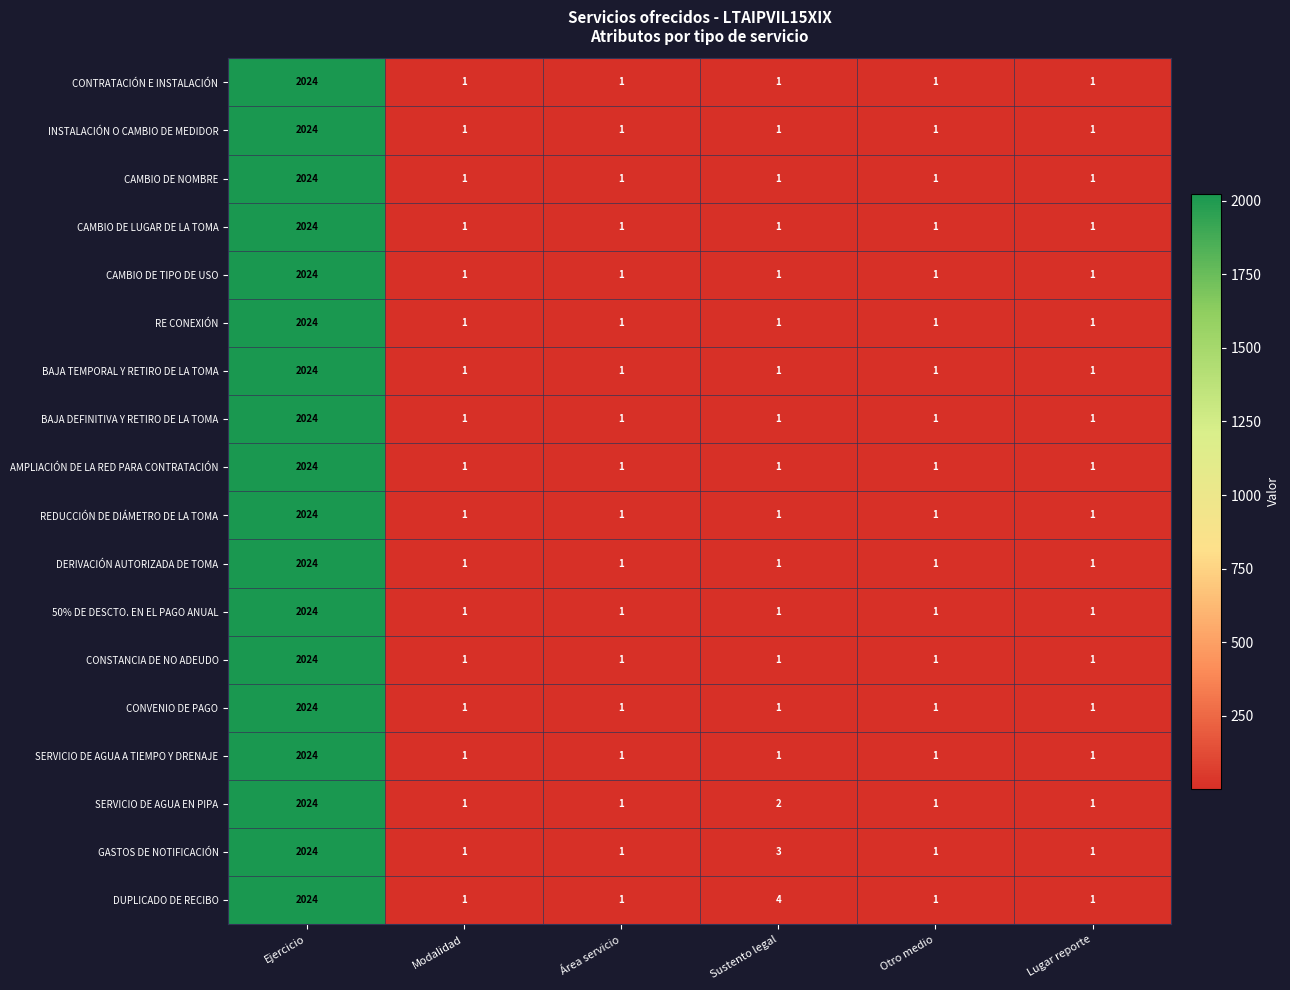

What is the sum of all BAJA DEFINITIVA Y RETIRO DE LA TOMA values?

2029